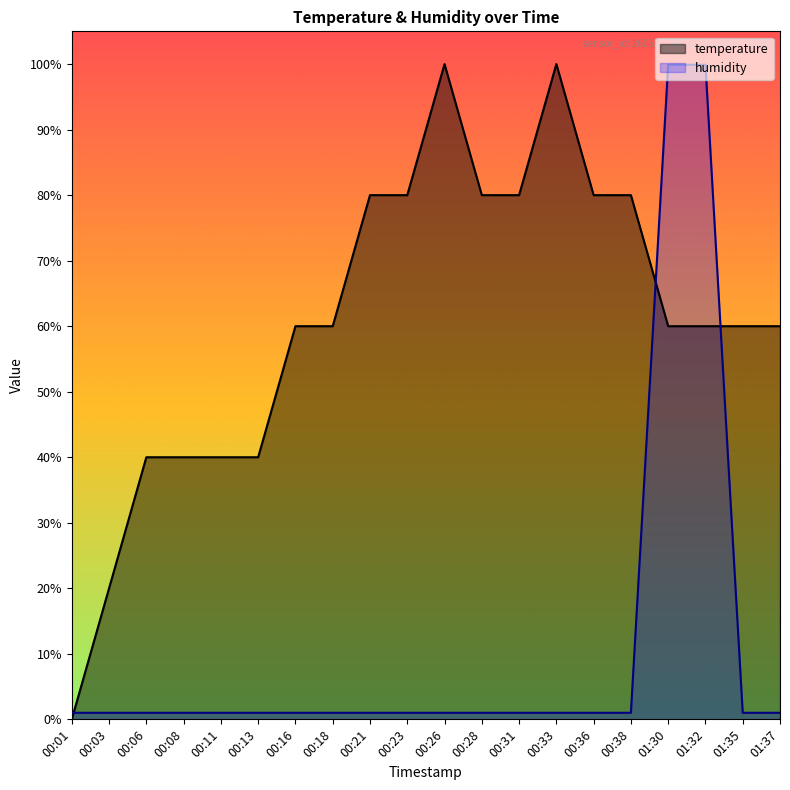

At which category does the chart reach its peak across all series?

00:26